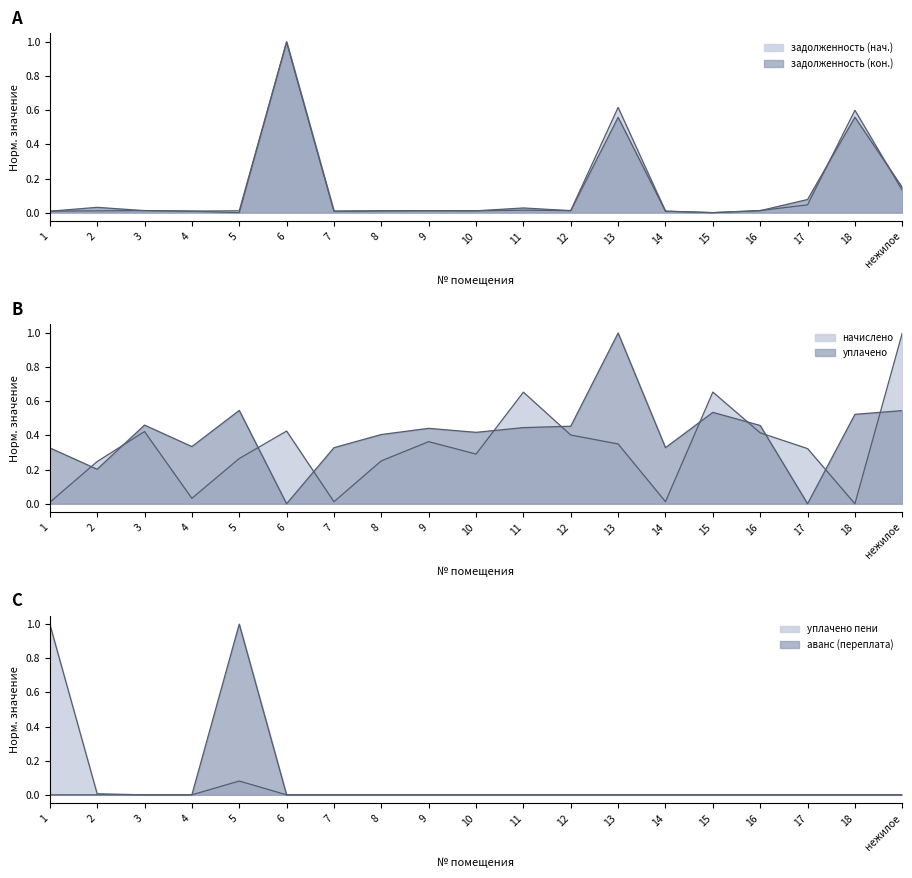

What are all the series names shown in the legend?

задолженность (нач.), начислено, задолженность (кон.), уплачено пени, уплачено, аванс (переплата)